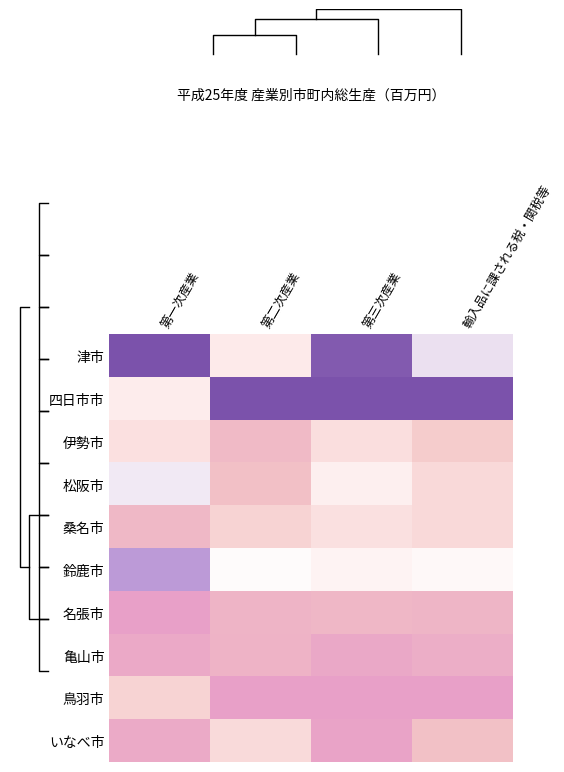

Rank the categories by 津市 value from highest to lowest.

第一次産業, 第三次産業, 輸入品に課される税・関税等, 第二次産業